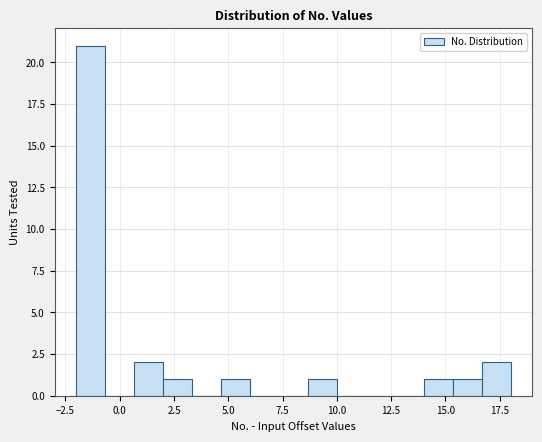

Around what value on the x-axis is the tallest bar? Give the approximate position of its centre, as read against the axis.

-1.5